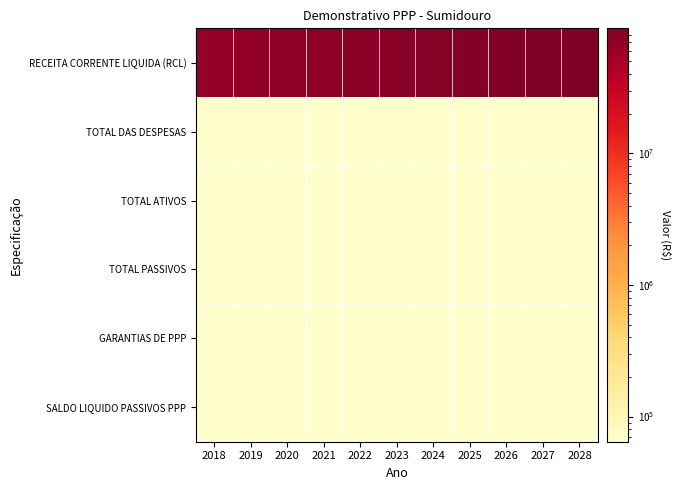

List the series in order of their peak value, lowest first.

TOTAL DAS DESPESAS, TOTAL ATIVOS, TOTAL PASSIVOS, GARANTIAS DE PPP, SALDO LIQUIDO PASSIVOS PPP, RECEITA CORRENTE LIQUIDA (RCL)